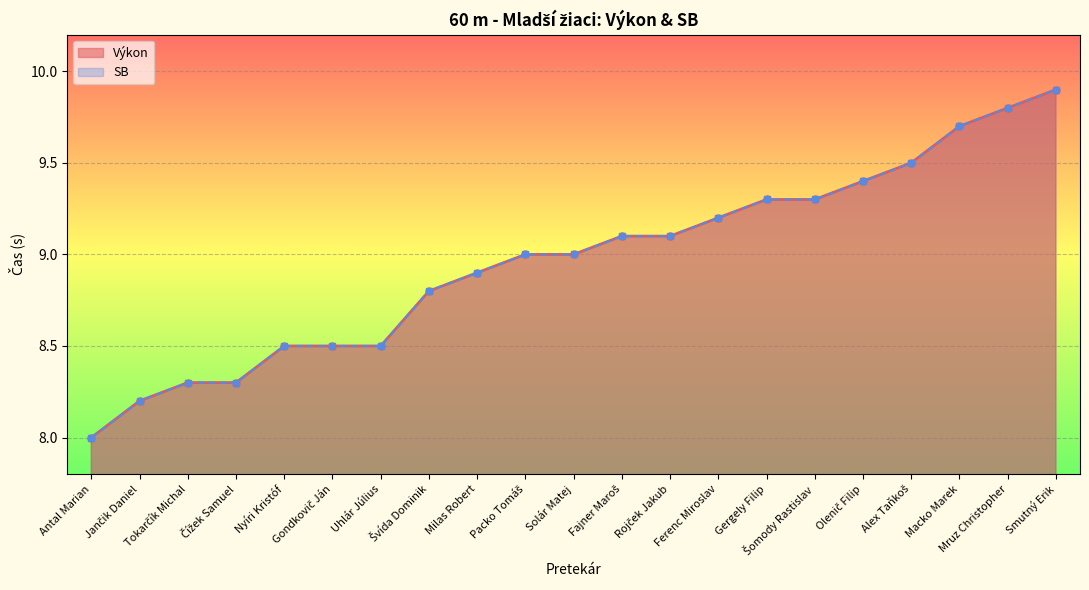

What position from the left is Tokarčík Michal?

3